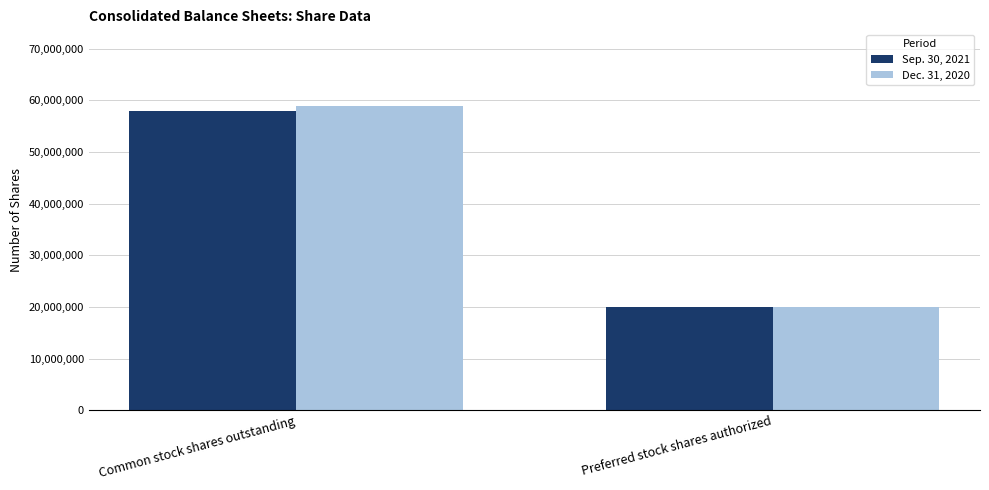

List the series in order of their overall mean, lowest first.

Sep. 30, 2021, Dec. 31, 2020